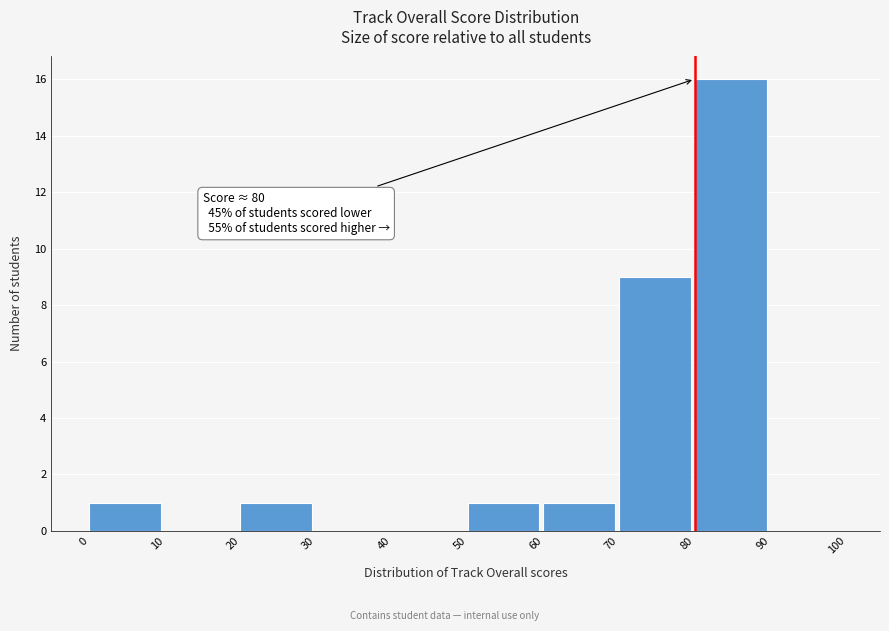

Which range on the x-axis has the tallest bar?

80 to 90